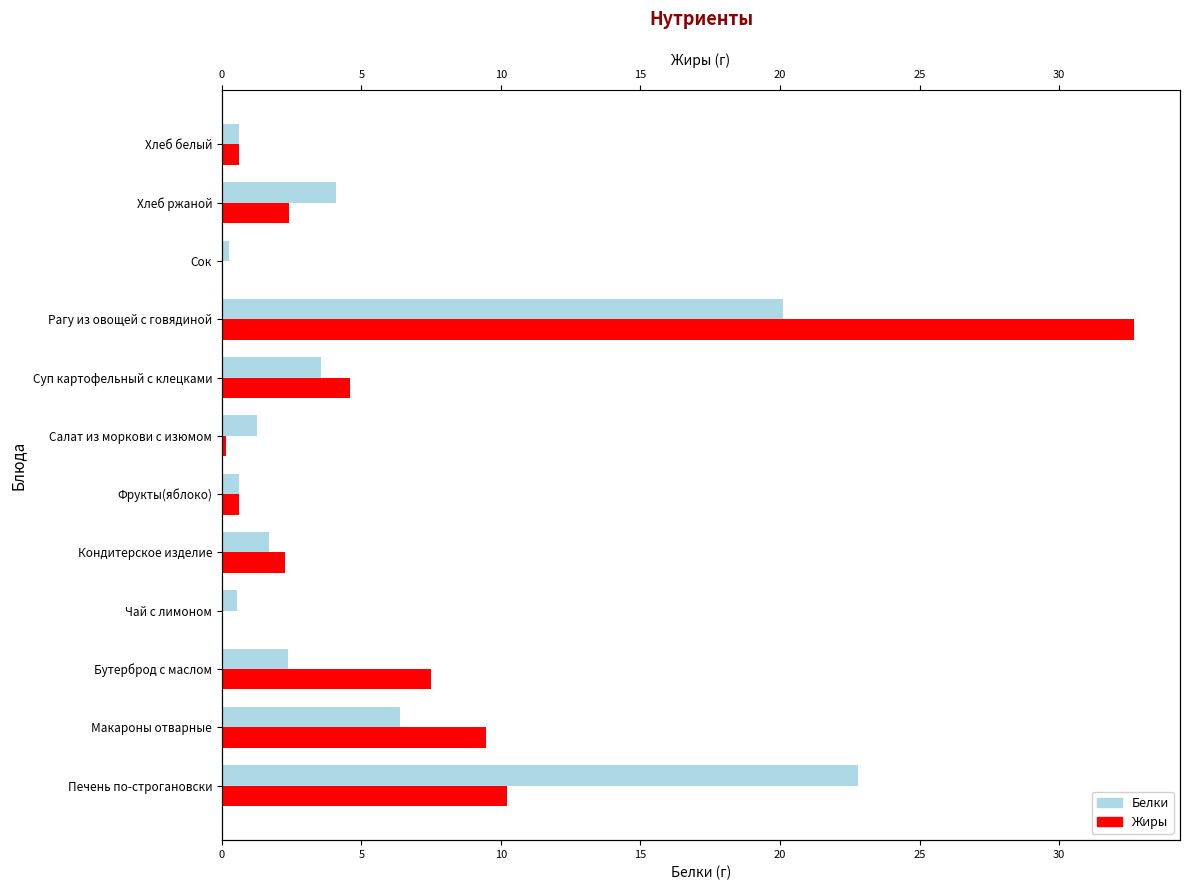

Is the value of Белки at Фрукты(яблоко) greater than the value of Жиры at Бутерброд с маслом?

No